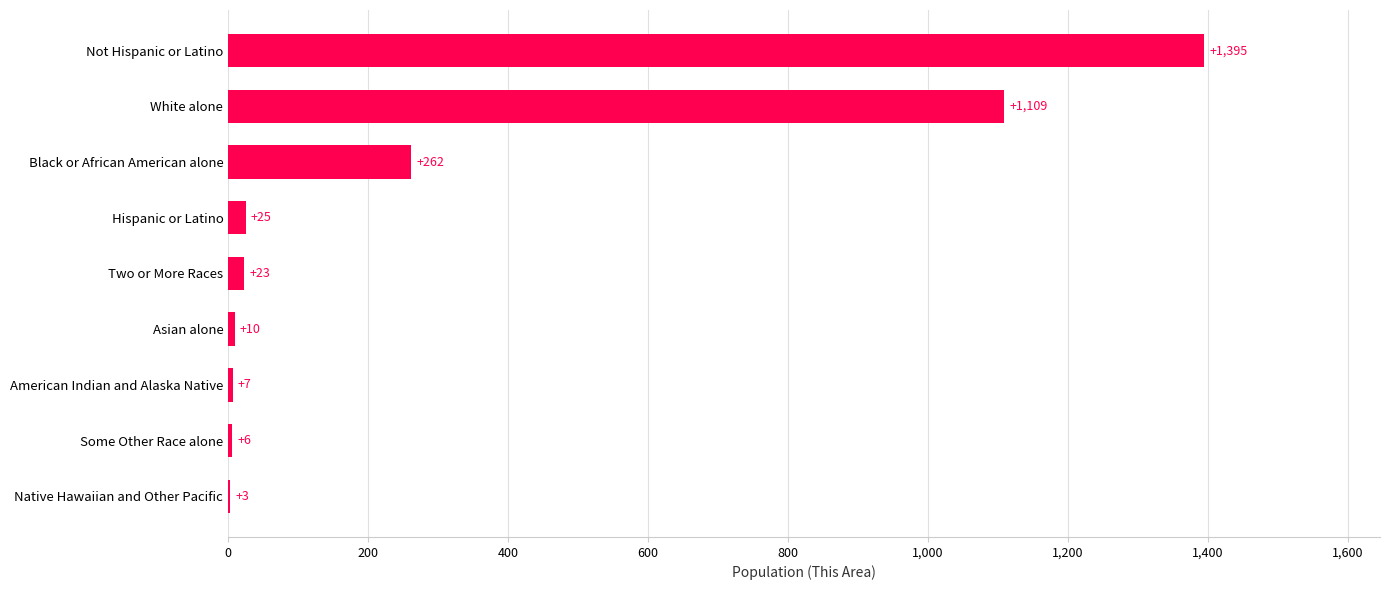

Which category has the highest value across all series?

Not Hispanic or Latino